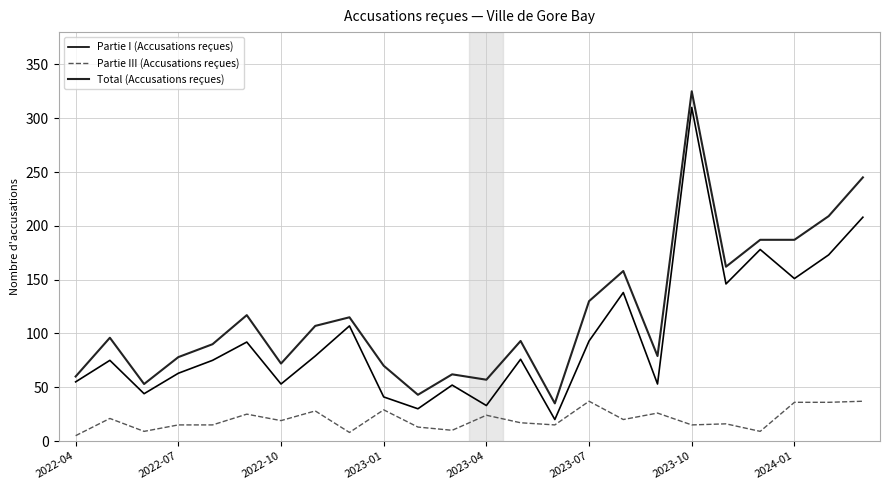

List the series in order of their overall mean, highest first.

Total (Accusations reçues), Partie I (Accusations reçues), Partie III (Accusations reçues)